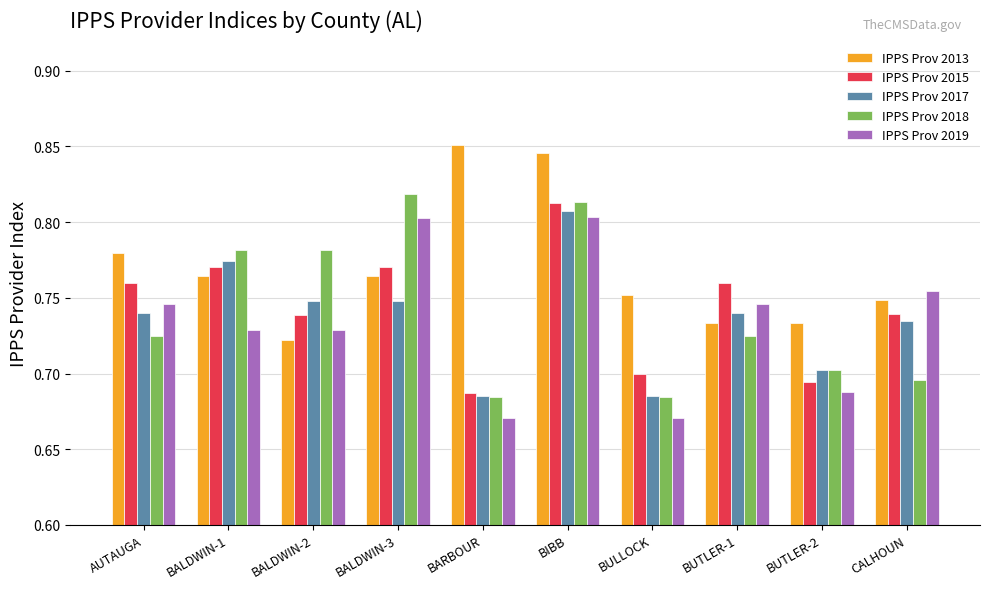

Which series has the largest total across all categories?

IPPS Prov 2013